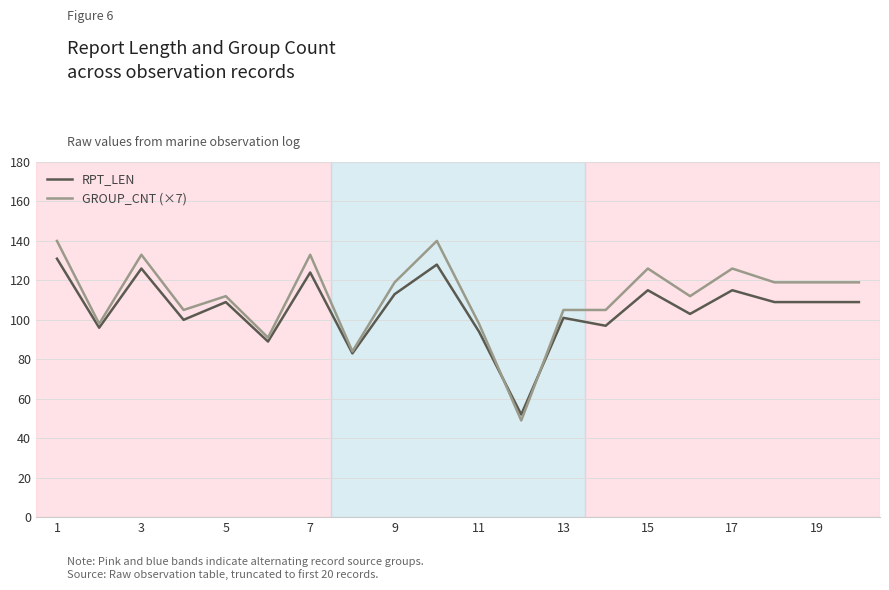

What is the lowest value of the RPT_LEN series?

52